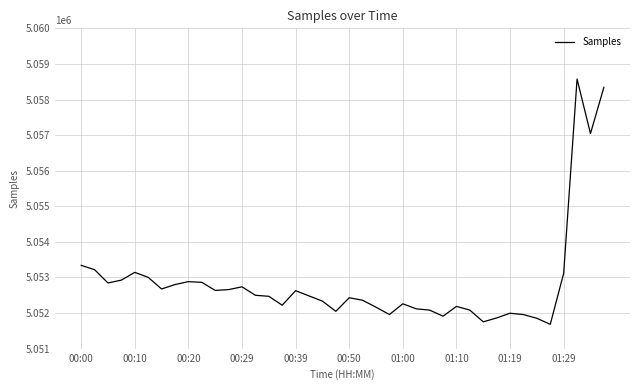

What is the minimum value shown in the chart?

5051683